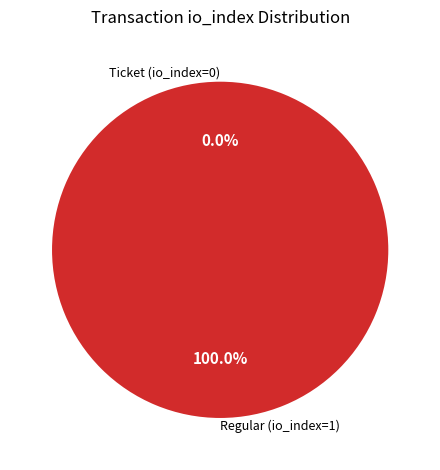

To the nearest percent, what portion does Regular (io_index=1) represent?

100%